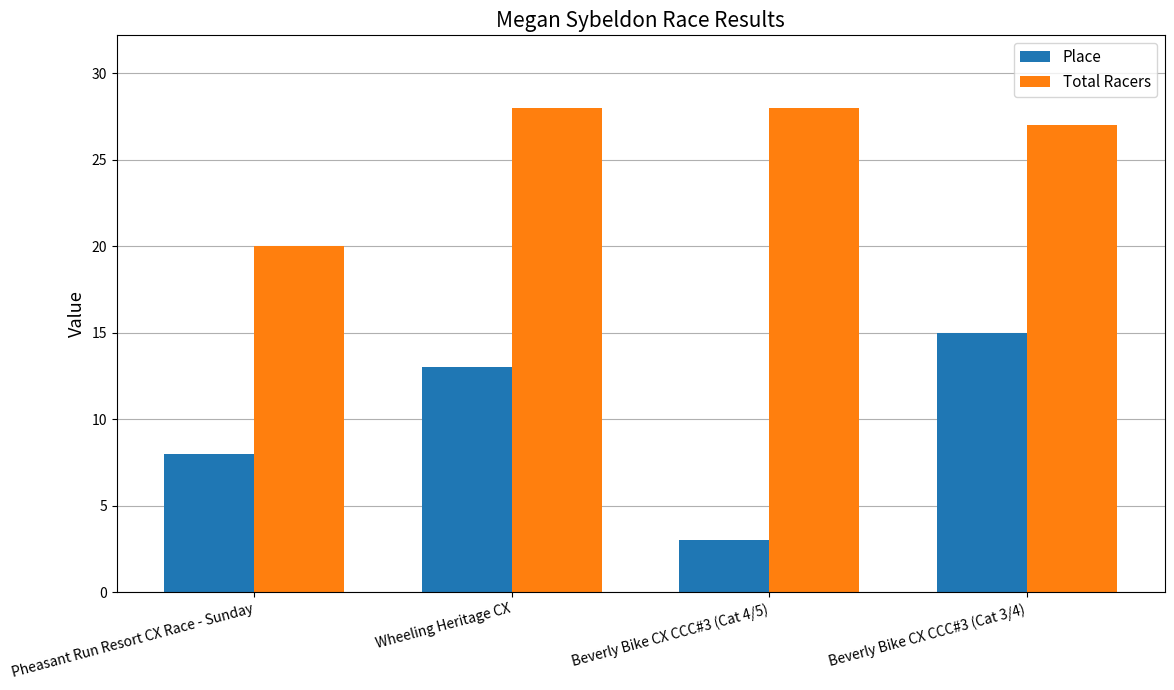

Which series has the widest spread of values?

Place